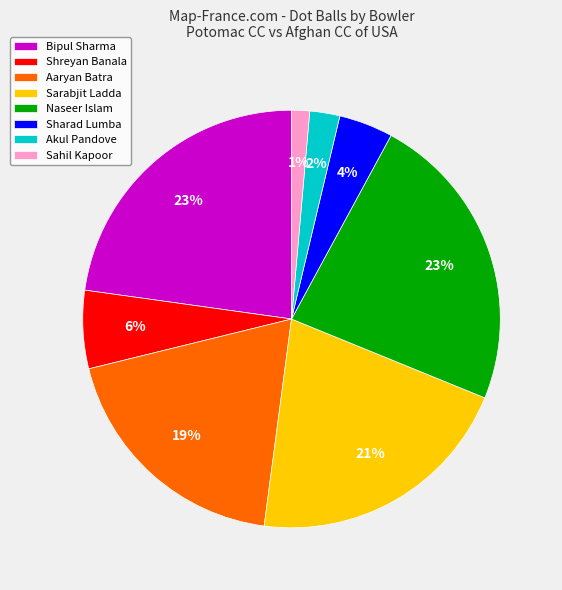

Do Aaryan Batra and Naseer Islam together represent more than half of the pie?

No